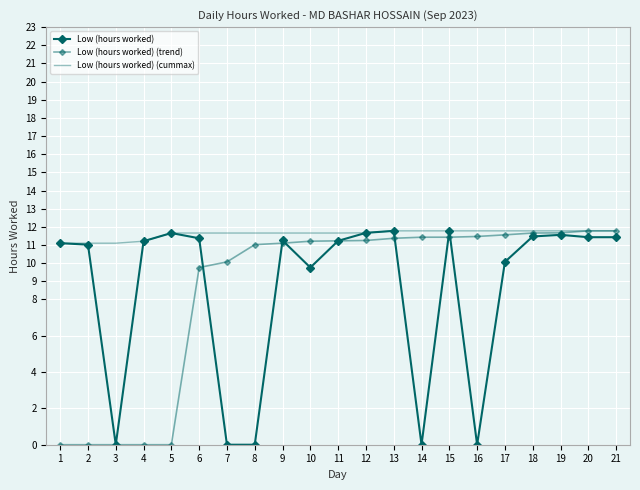

At which label does Low (hours worked) first exceed 11?

1